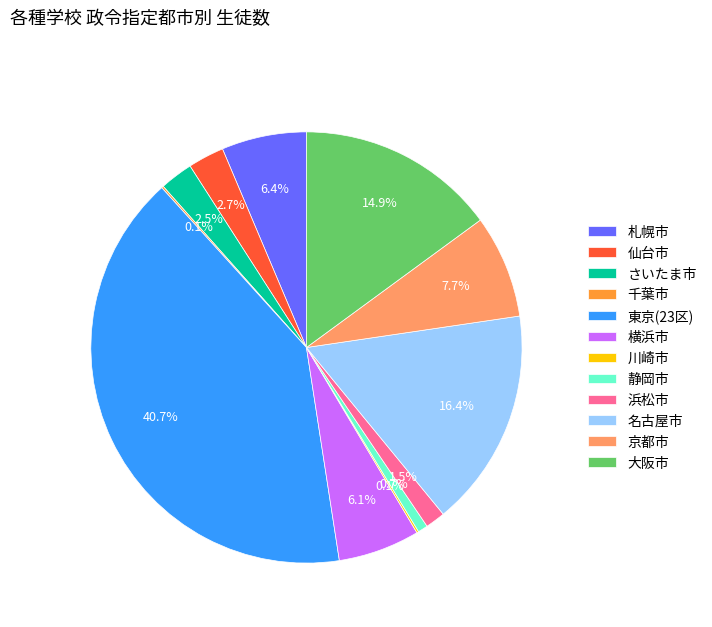

Is 札幌市 the majority of the pie?

No